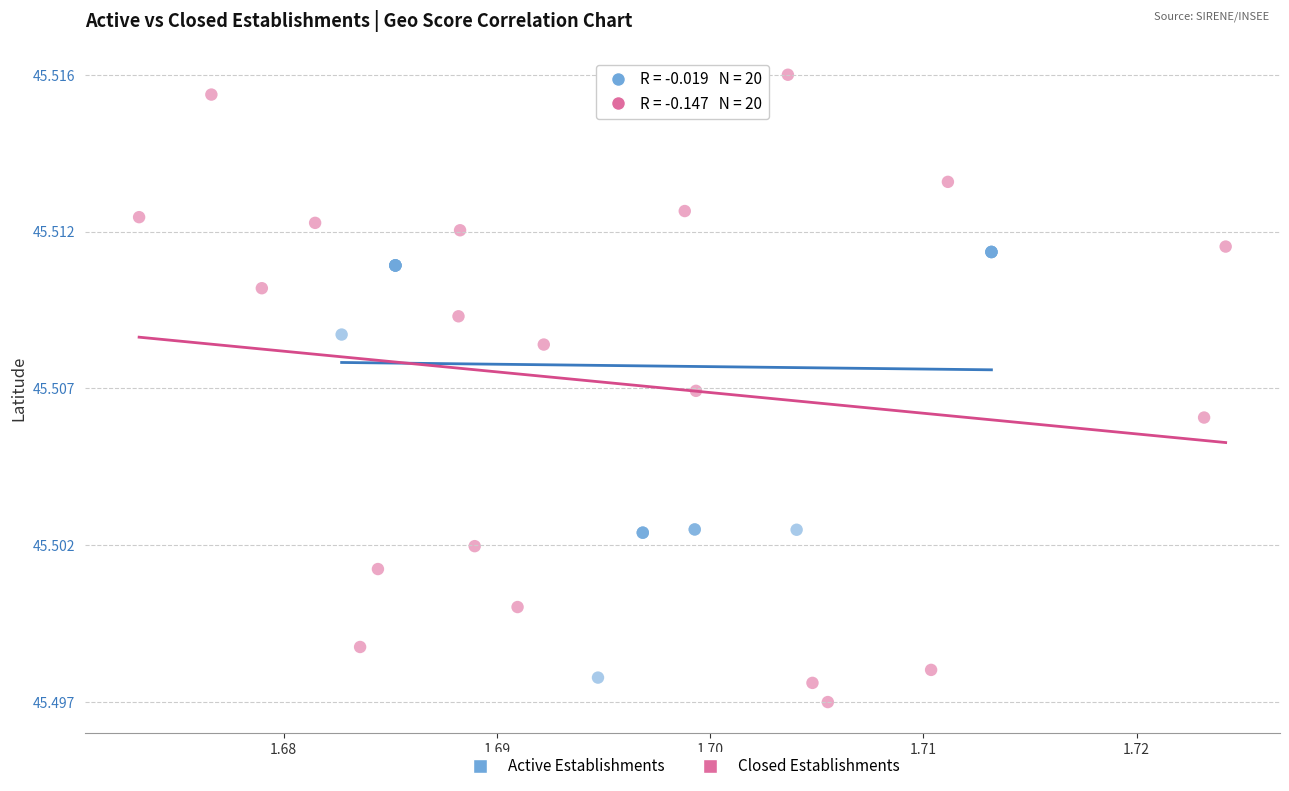

Which series contains the lowest Y value?

Closed Establishments